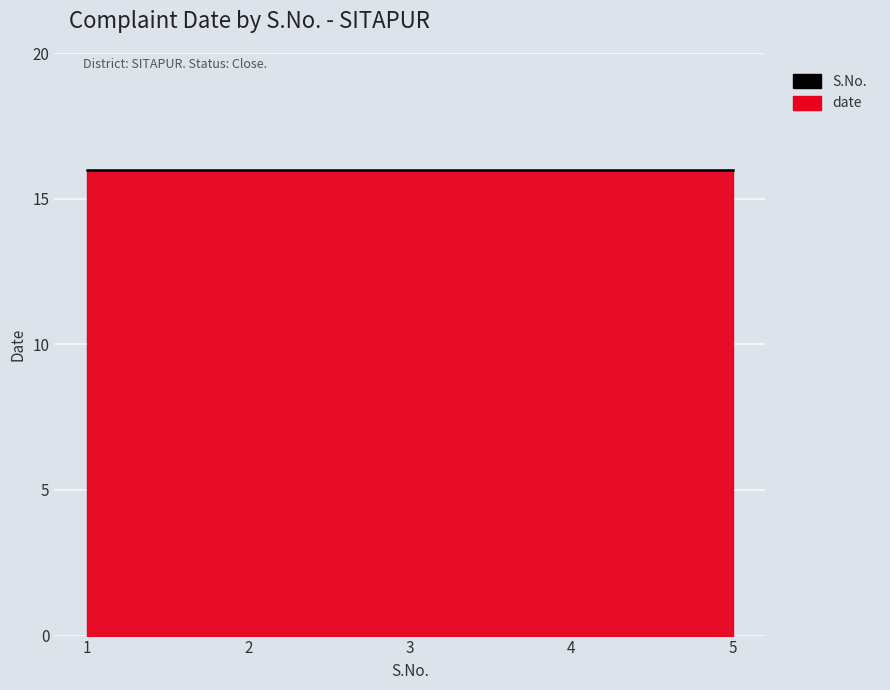

How many lines are shown in the chart?

2